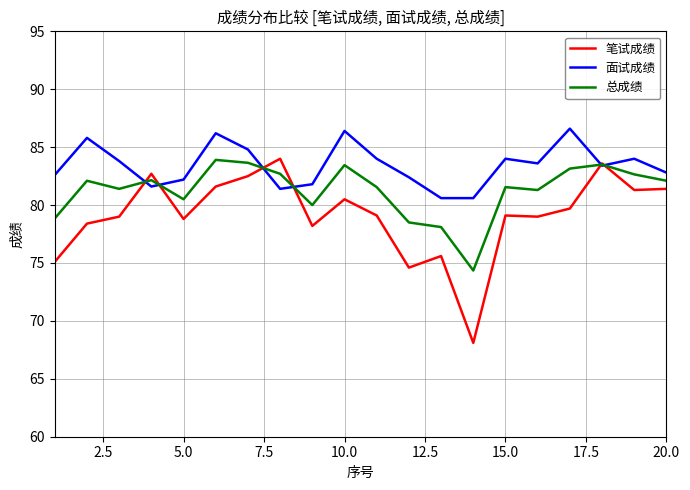

Which series has the widest spread of values?

笔试成绩